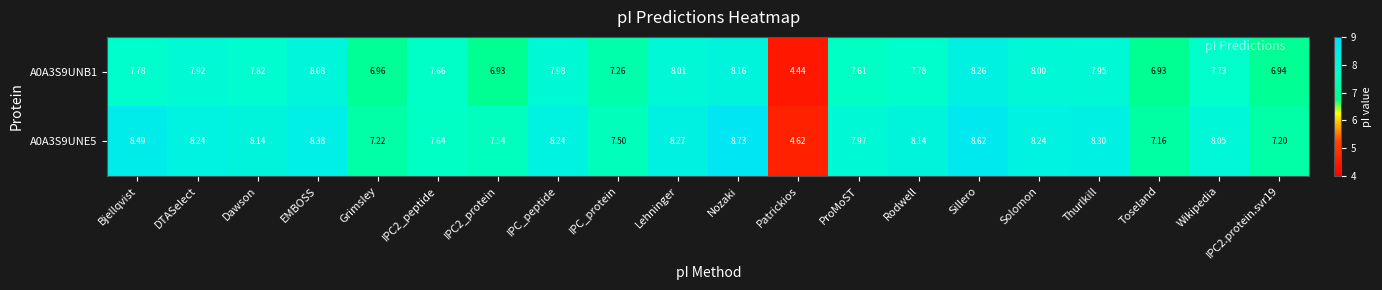

Rank the series by their maximum value, from lowest to highest.

A0A3S9UNB1, A0A3S9UNE5